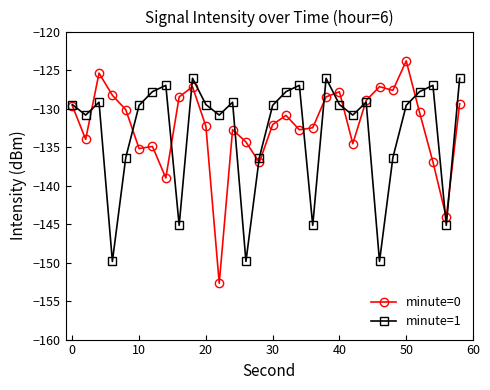

What is the value of the minute=0 point at the 18th from the left?

-132.8